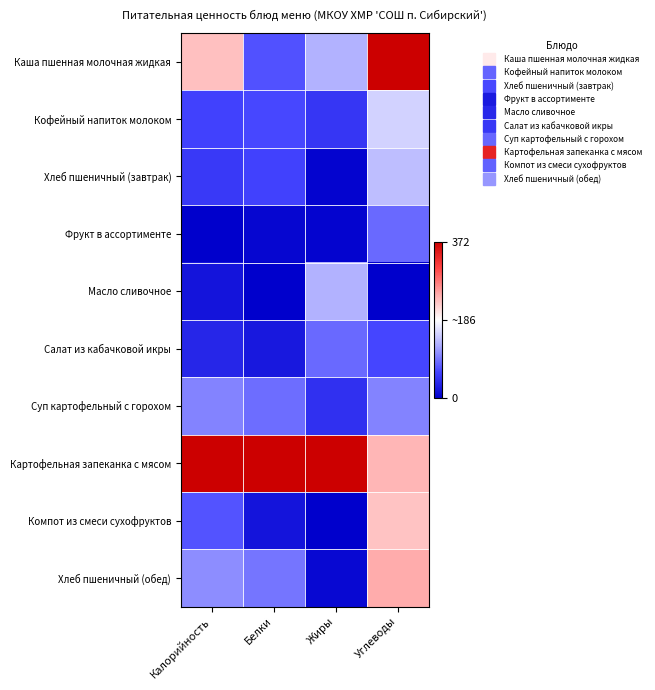

Rank the series at Углеводы from lowest to highest value.

Масло сливочное, Салат из кабачковой икры, Фрукт в ассортименте, Суп картофельный с горохом, Хлеб пшеничный (завтрак), Кофейный напиток молоком, Компот из смеси сухофруктов, Картофельная запеканка с мясом, Хлеб пшеничный (обед), Каша пшенная молочная жидкая